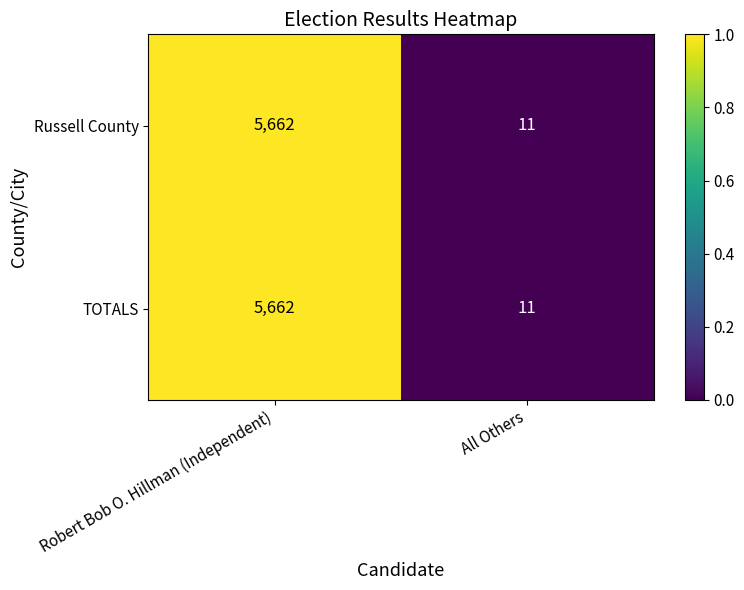

Where is TOTALS nearest to the value 2836?

All Others